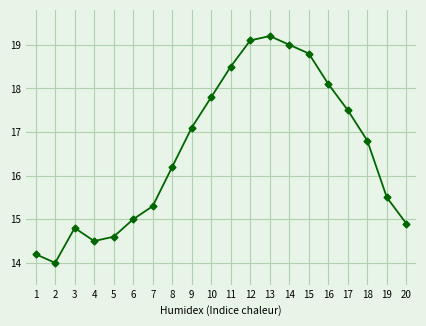

Which label corresponds to the smallest value in the chart?

2